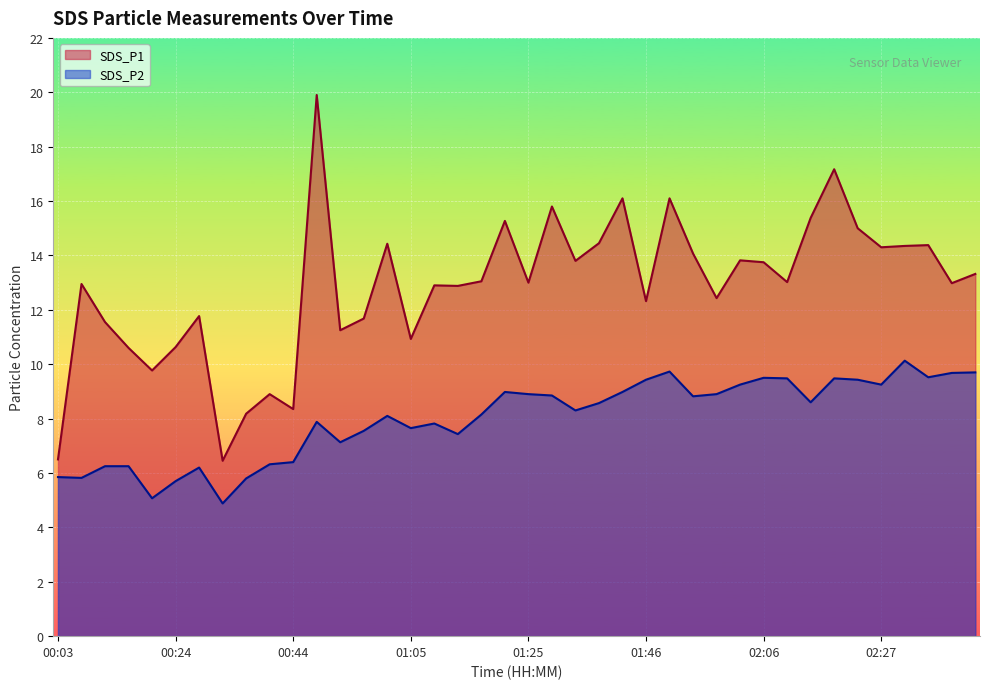

How many data points in SDS_P2 are above 8?

23